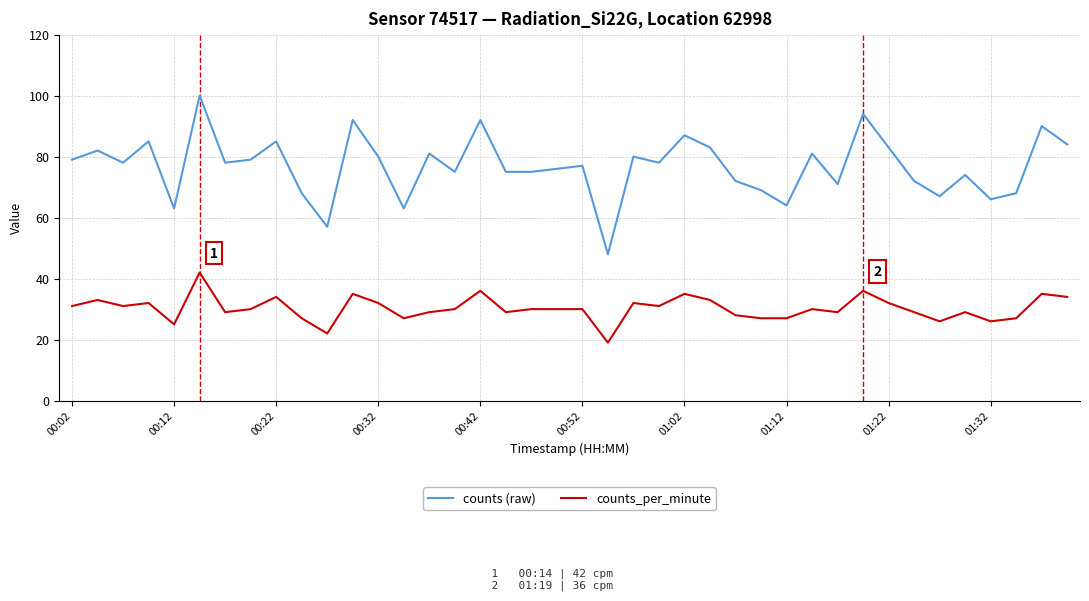

True or false: counts (raw) and counts_per_minute intersect in this chart.

False